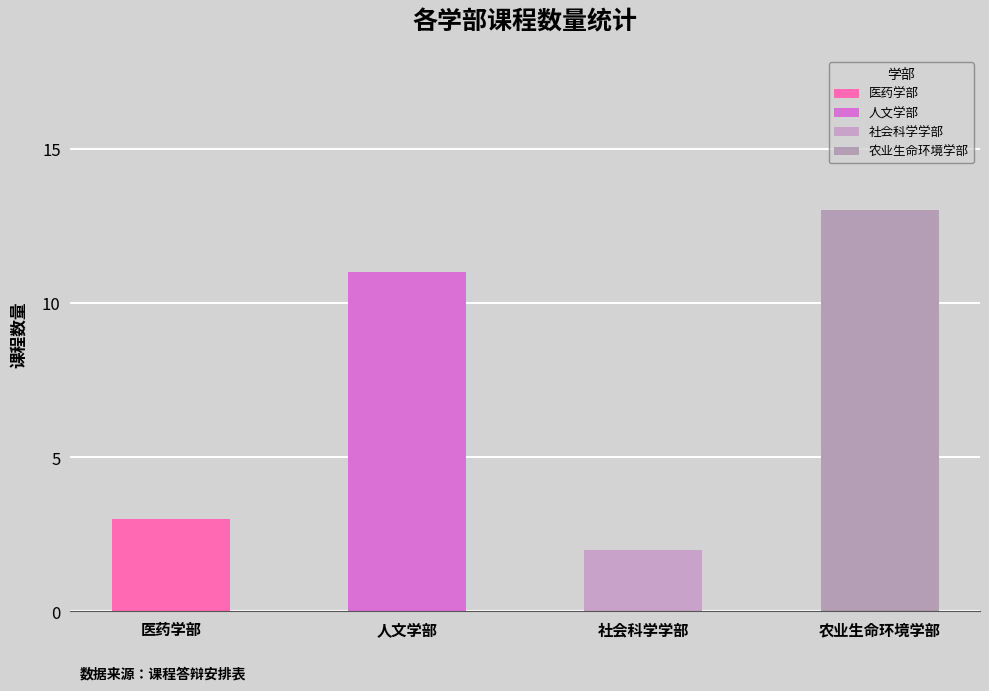

Reading right to left, what are all the values shown in this chart?

13	2	11	3